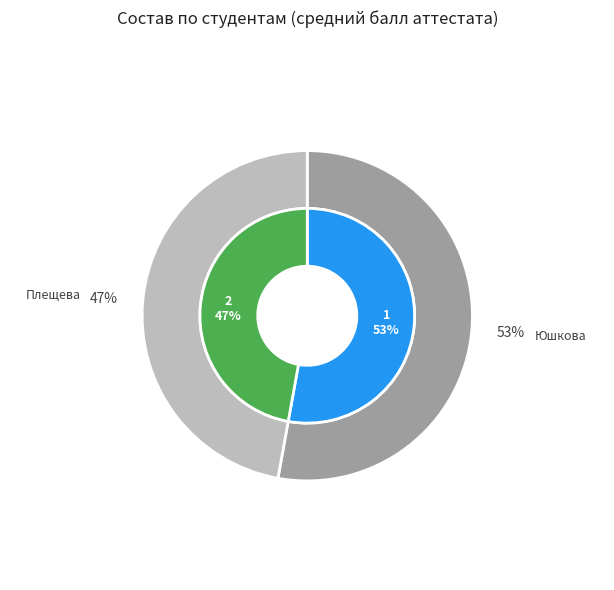

Between Плещева Марьям Гаффорбековна and Юшкова Екатерина Андреевна, which is larger?

Юшкова Екатерина Андреевна